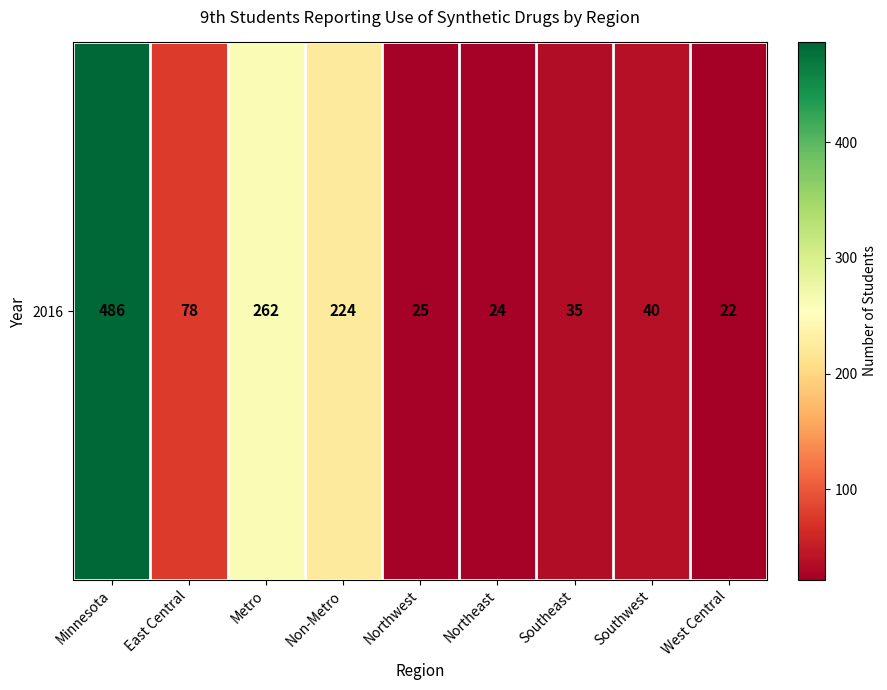

What is the average value?

133